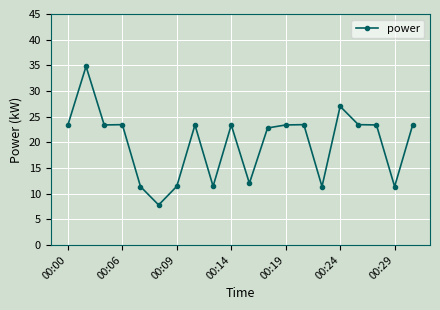

Reading left to right, extract all data points from this chart.

23.4	34.8	23.4	23.4	11.4	7.8	11.4	23.4	11.4	23.4	12.0	22.8	23.4	23.4	11.4	27.0	23.4	23.4	11.4	23.4